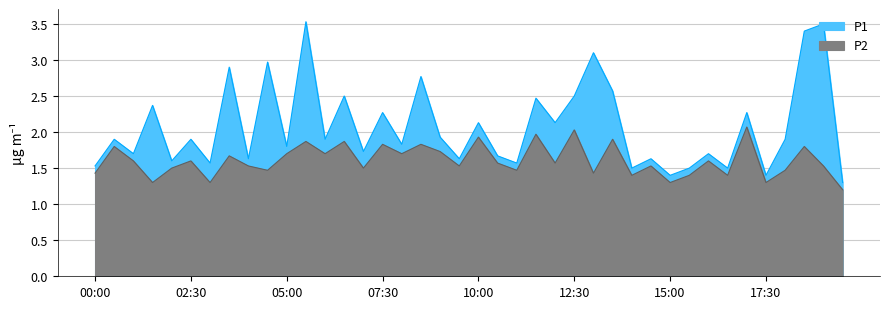

What position from the right is 03:00?

34